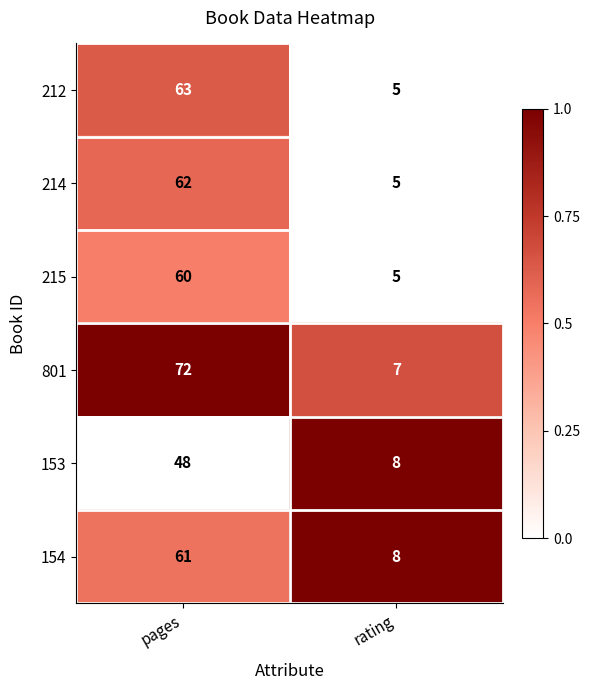

At pages, list the series in order from largest to smallest.

801, 212, 214, 154, 215, 153